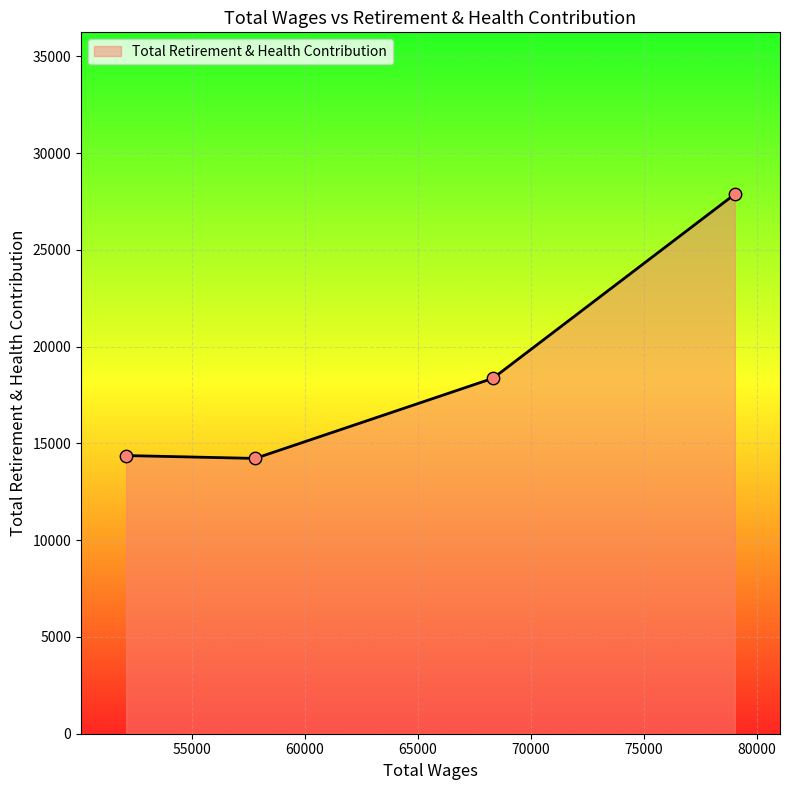

What is the minimum value shown in the chart?

14223